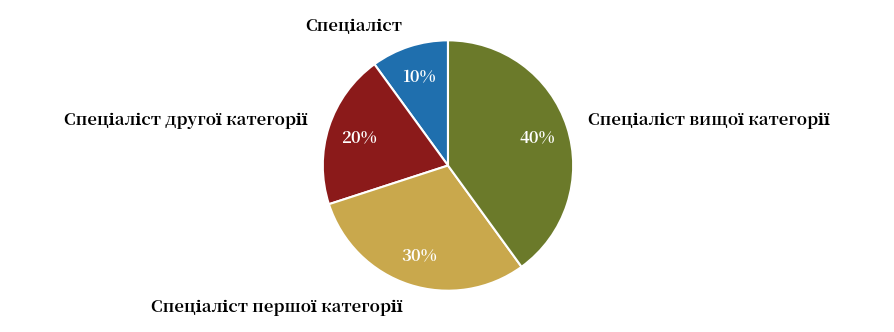

How many slices are in this pie chart?

4